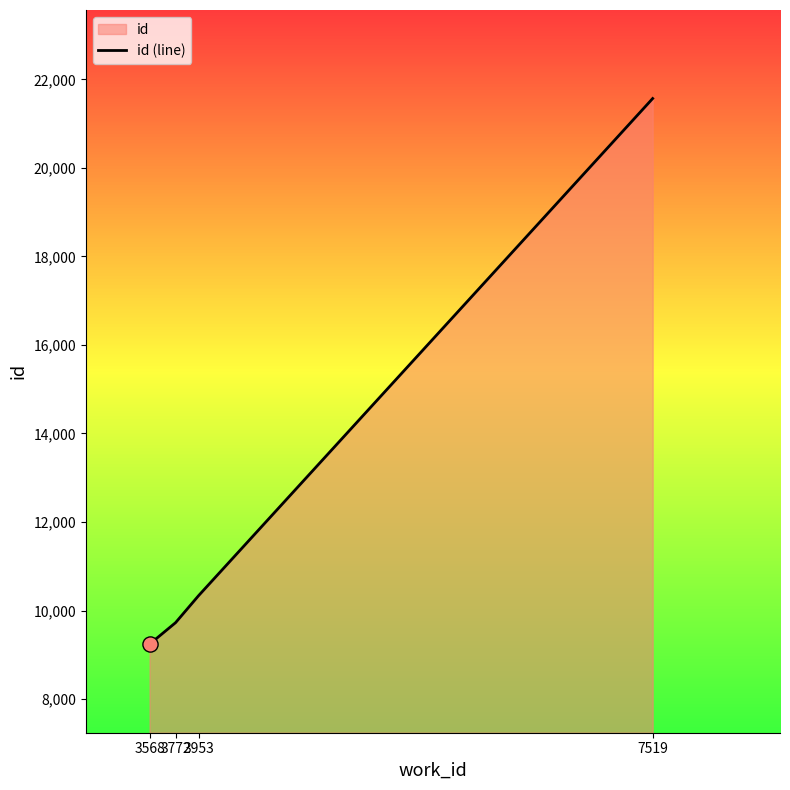

Which has a higher value, 3568 or 7519?

7519